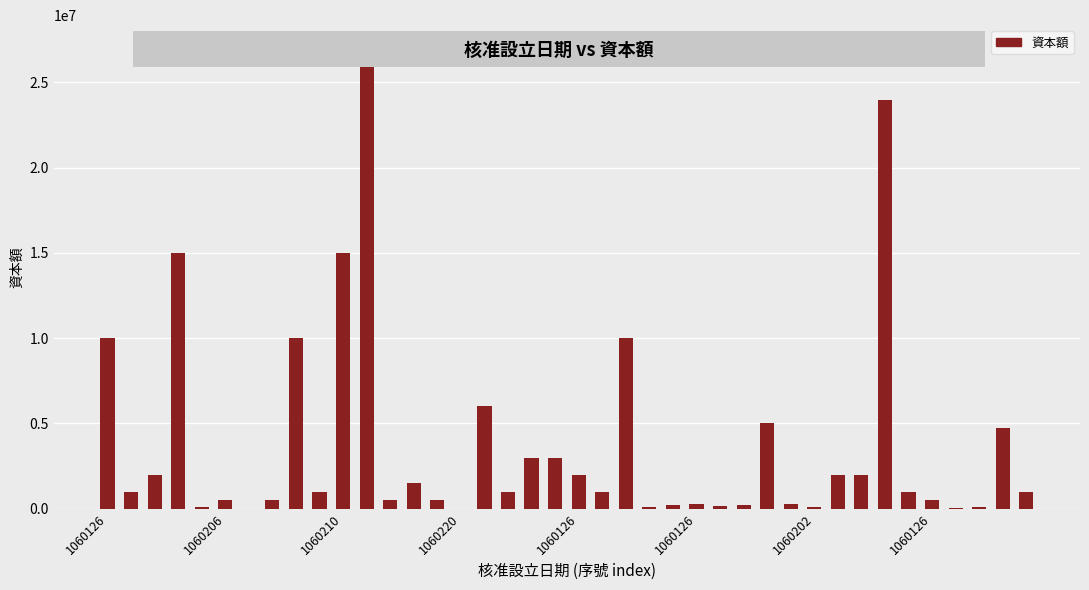

What is the greatest value displayed?

27000000